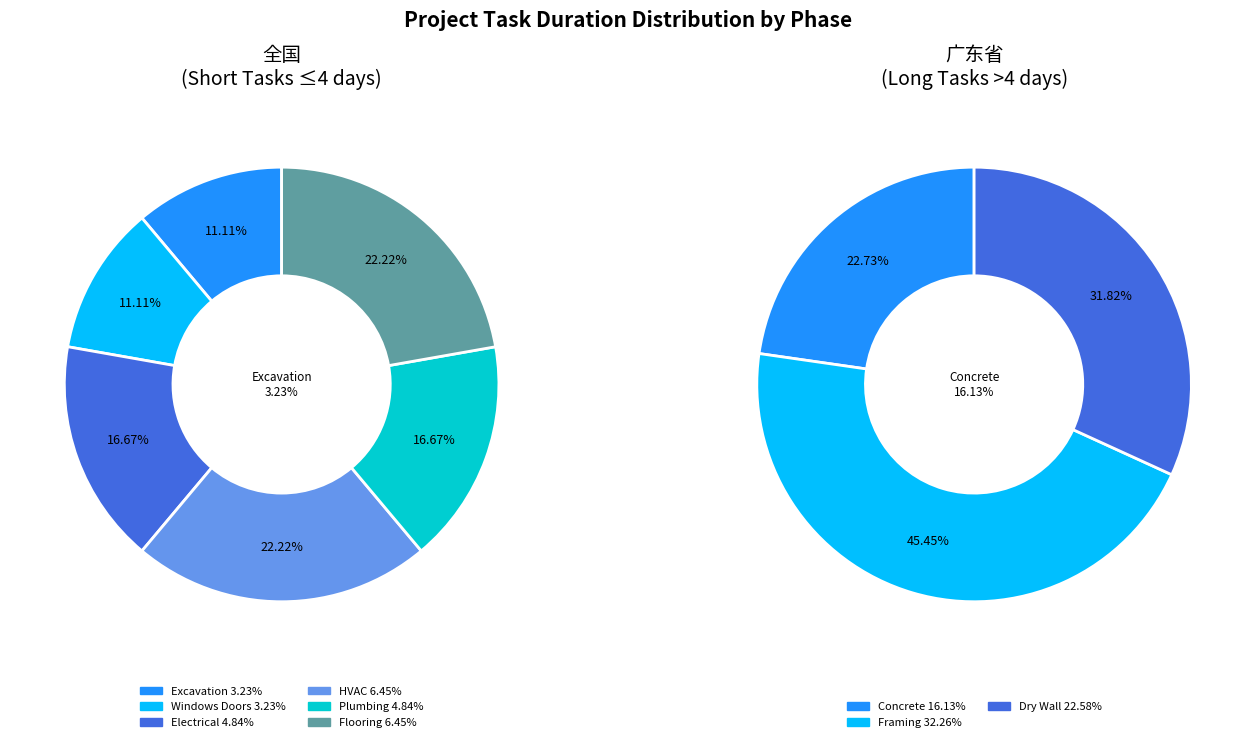

Rank the categories by value from lowest to highest.

Excavation, Windows Doors, Electrical, Plumbing, HVAC, Flooring, Concrete, Dry Wall, Framing